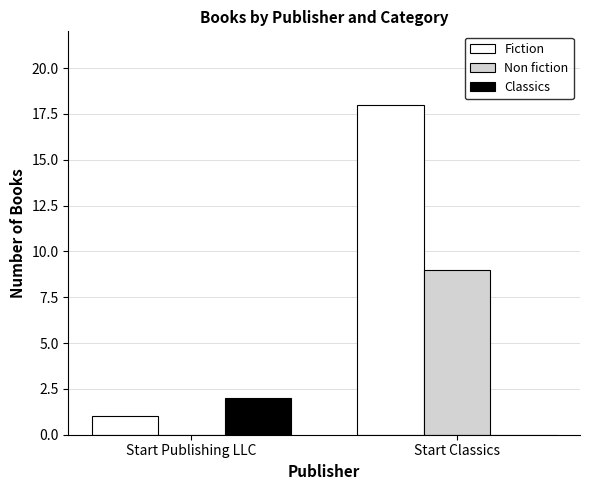

Reading right to left, what are all the values shown in this chart?

Fiction: Start Classics=18	Start Publishing LLC=1
Non fiction: Start Classics=9	Start Publishing LLC=0
Classics: Start Classics=0	Start Publishing LLC=2